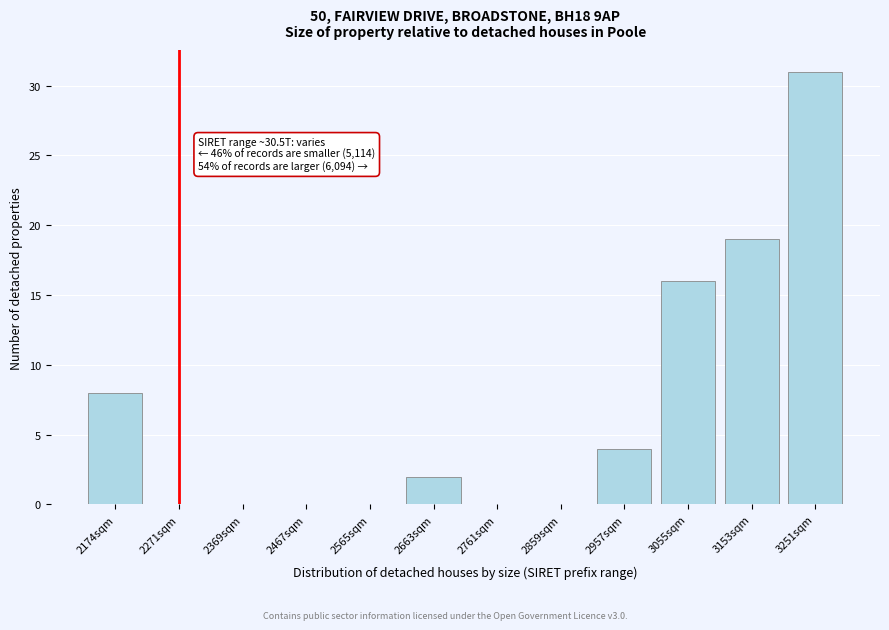

Reading left to right, what are all the values shown in this chart?

2174sqm=8	2271sqm=0	2369sqm=0	2467sqm=0	2565sqm=0	2663sqm=2	2761sqm=0	2859sqm=0	2957sqm=4	3055sqm=16	3153sqm=19	3251sqm=31